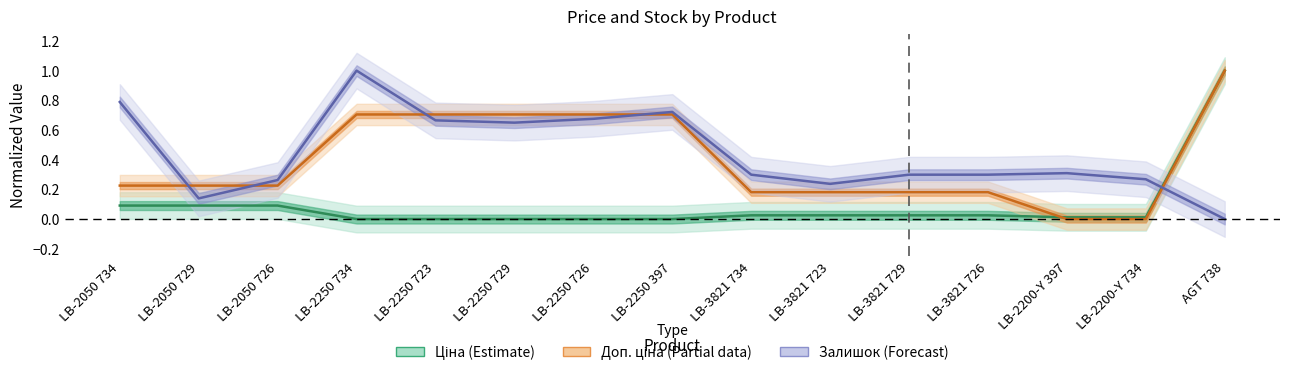

Which series changed the most between LB-2050 734 and LB-2050 729?

Залишок